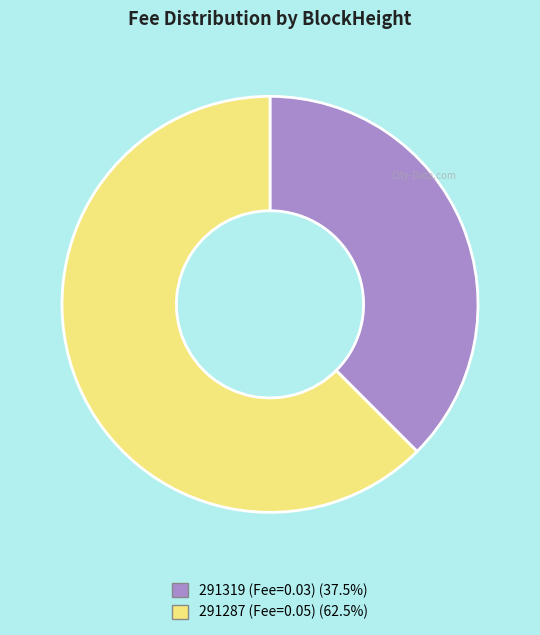

Rank the categories by value from lowest to highest.

291319, 291287